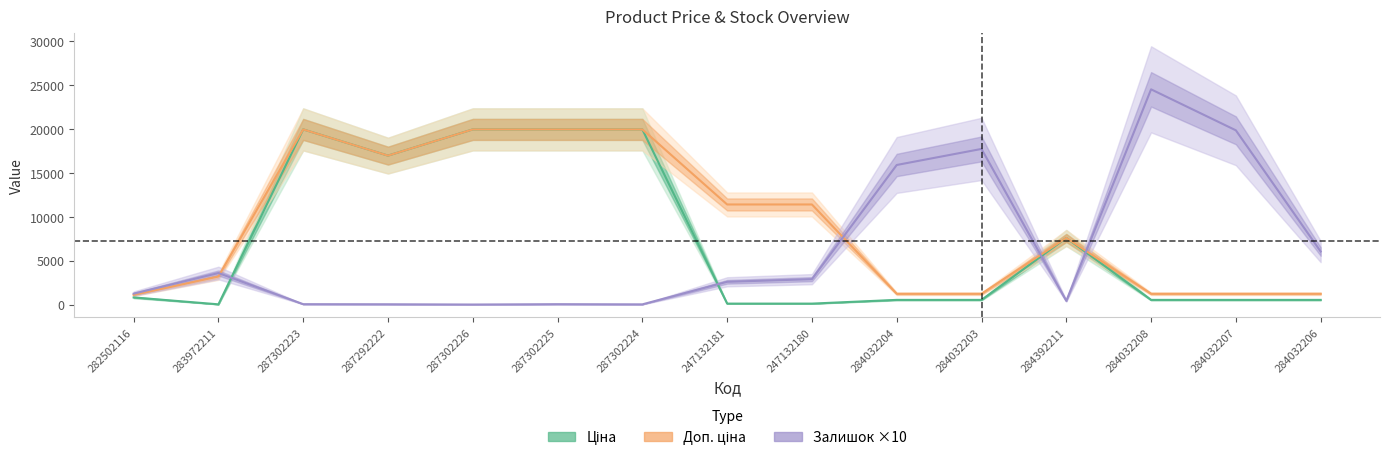

Is it true that Ціна equals 145.4 at 284032204?

False